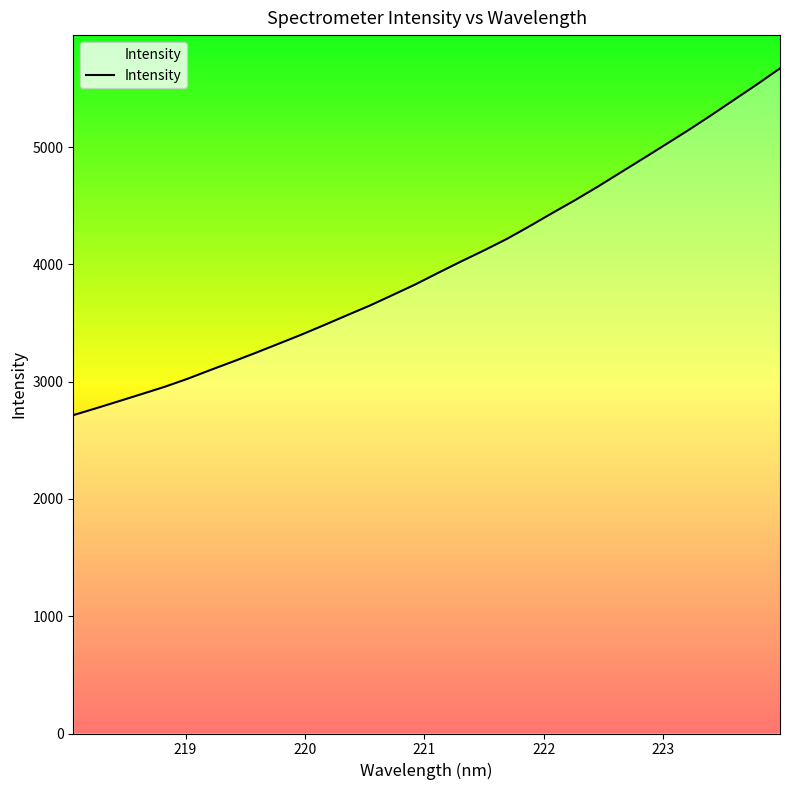

What is the minimum value shown in the chart?

2714.6